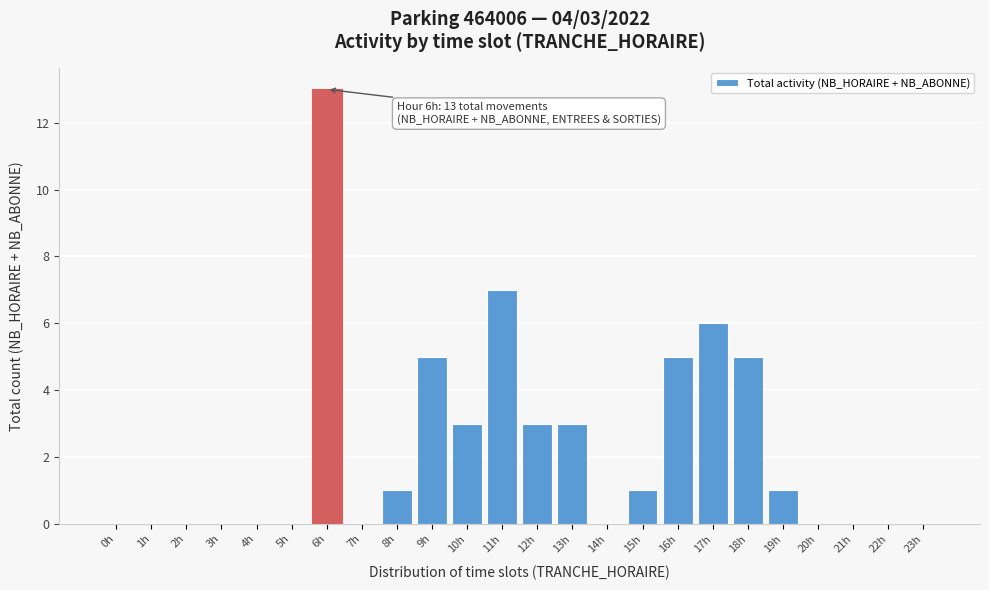

What is the change in value from 2h to 15h?

+1